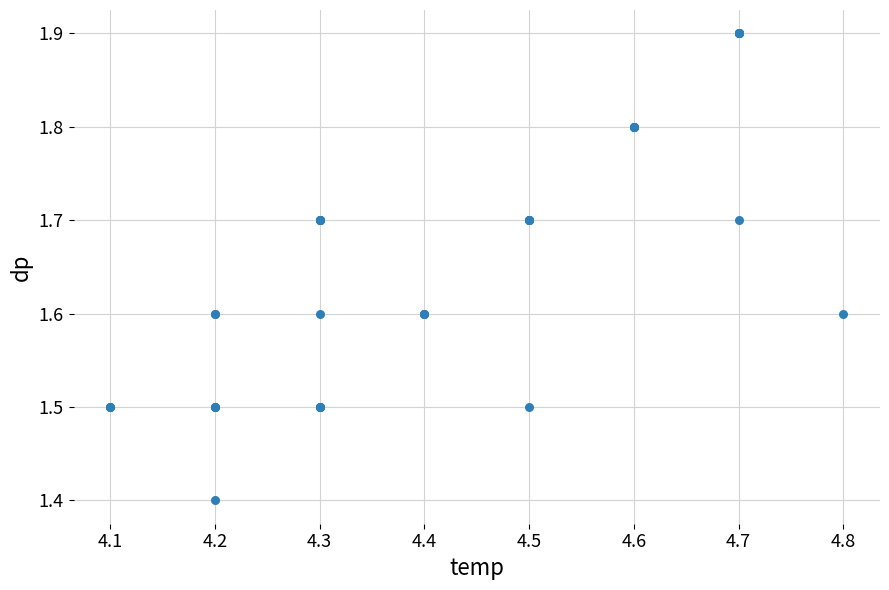

What Y value in the scatter plot is closest to 1?

1.4